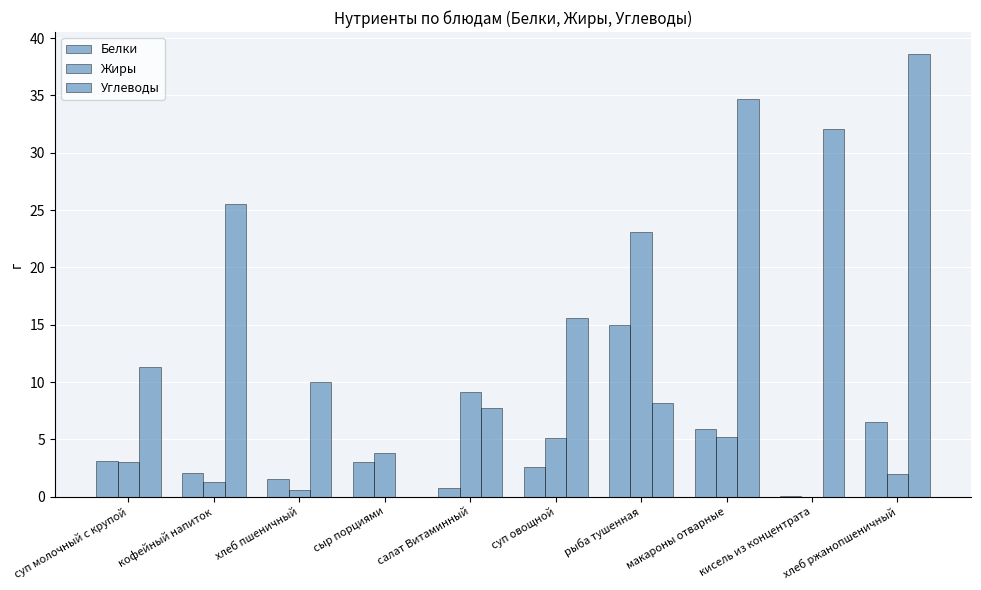

Count the number of data series in this chart.

3